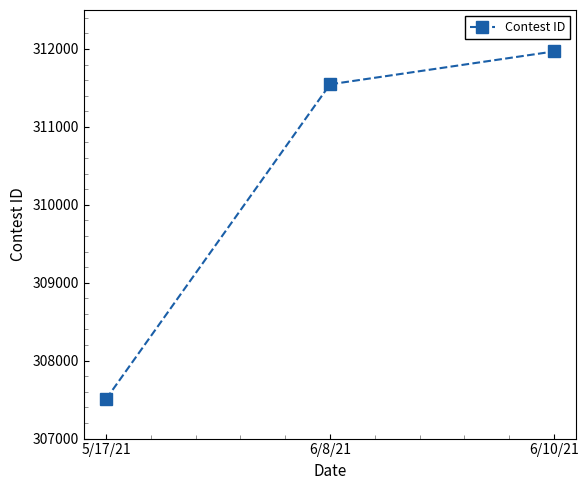

True or false: the data shows 307509 at 5/17/21.

True